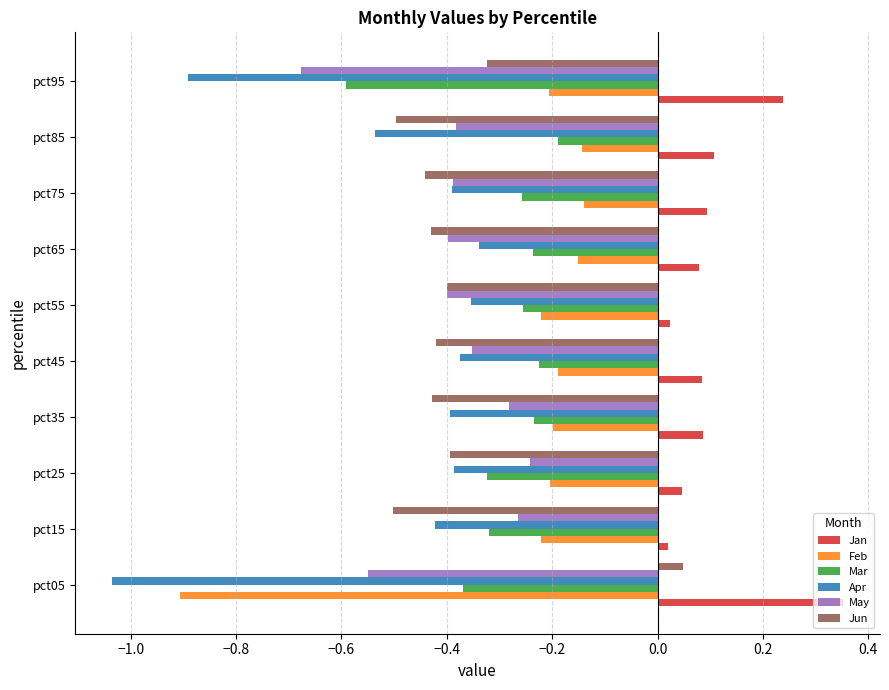

At which label does Apr reach its minimum?

pct05